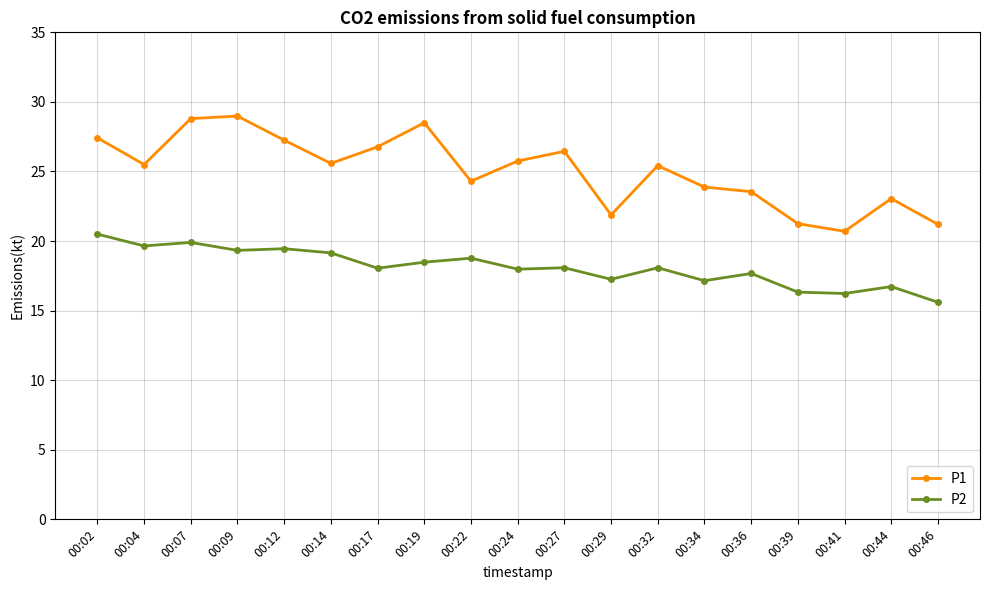

Which category has the lowest value in the P1 series?

00:41